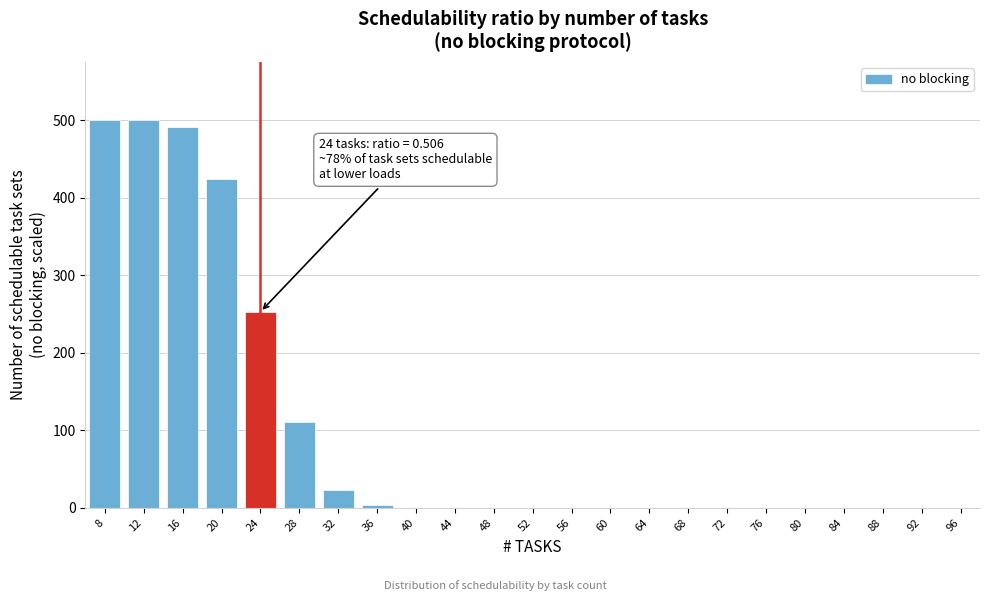

Reading right to left, extract all data points from this chart.

96=0.0	92=0.0	88=0.0	84=0.0	80=0.0	76=0.0	72=0.0	68=0.0	64=0.0	60=0.0	56=0.0	52=0.0	48=0.0	44=0.0	40=0.0	36=3.7	32=23.2	28=111.1	24=252.8	20=424.3	16=491.6	12=500.0	8=500.0